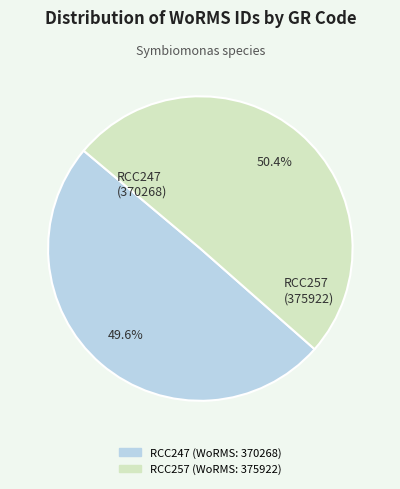

Count the number of slices in the pie.

2